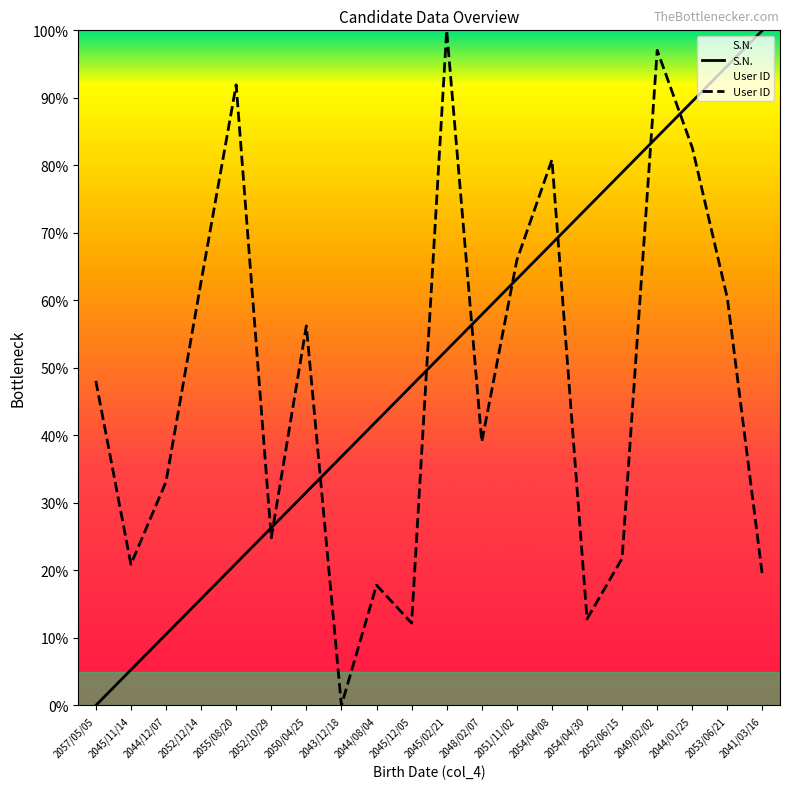

Which series ends up on top after the final intersection of S.N. and User ID?

S.N.